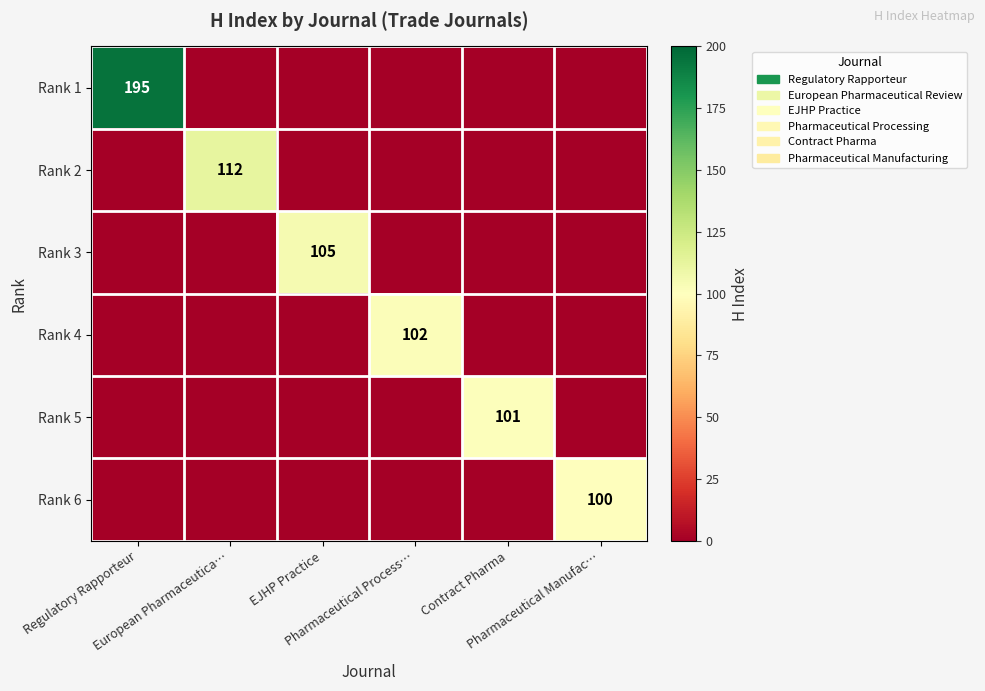

Which series has the largest total across all categories?

Rank 1